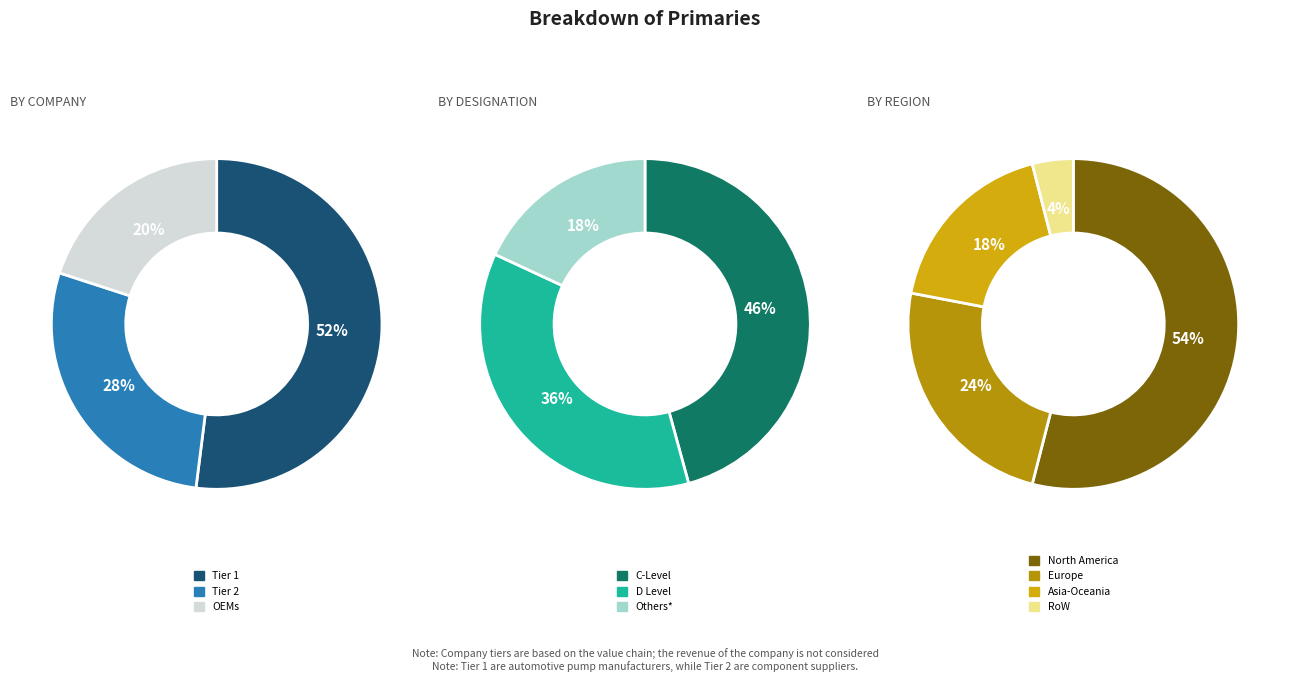

Does 8 account for over 50% of the chart?

No